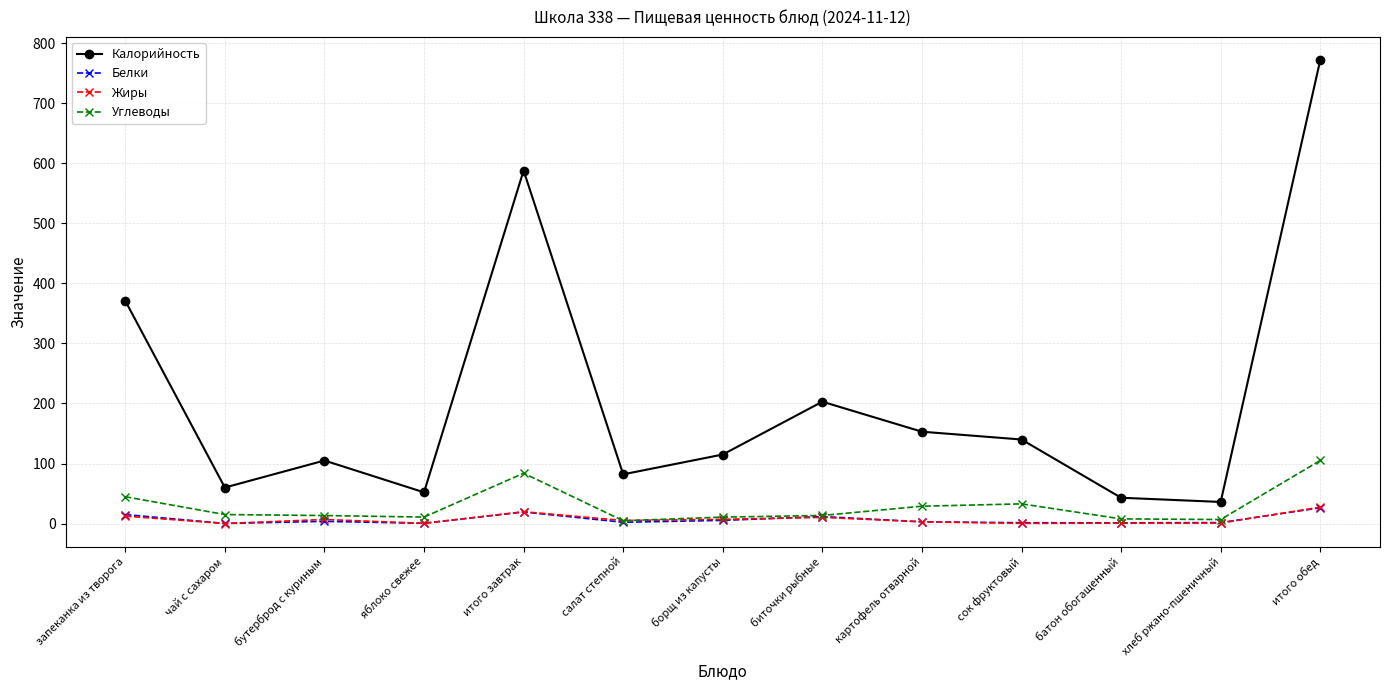

Is this an area chart (filled region under the line)?

No